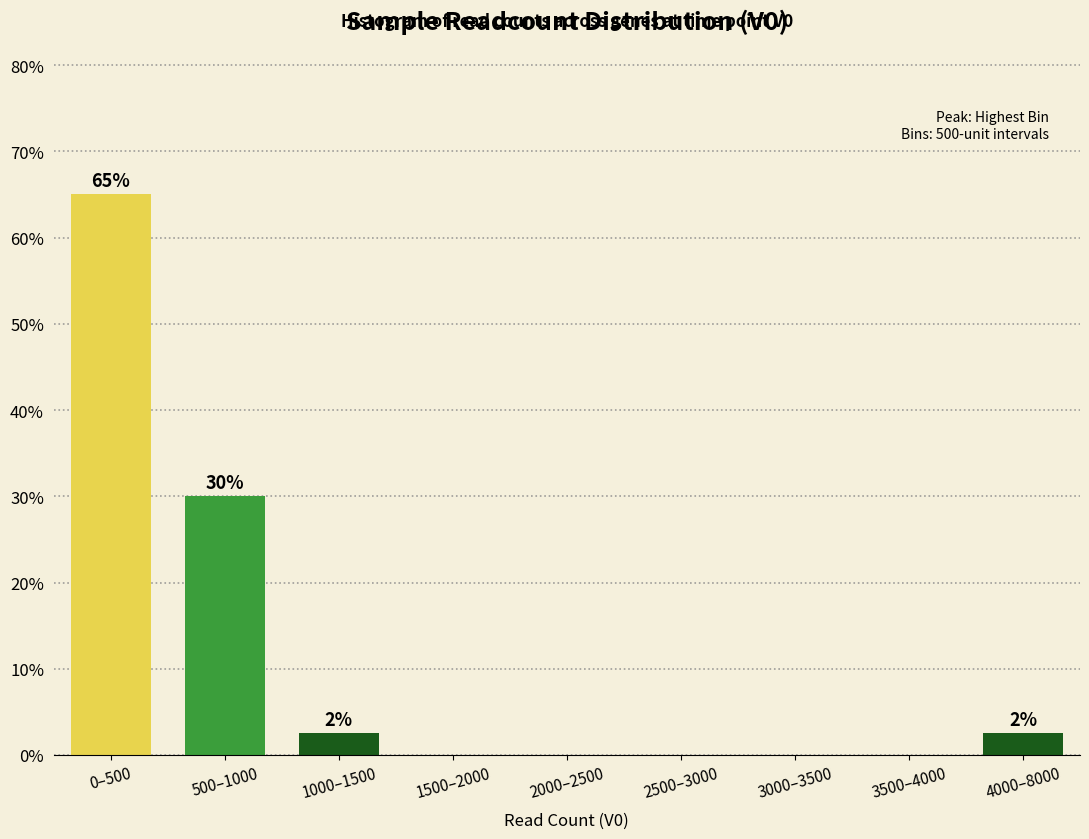

Reading left to right, transcribe all the data shown in this chart.

0–500=65.0	500–1000=30.0	1000–1500=2.5	1500–2000=0.0	2000–2500=0.0	2500–3000=0.0	3000–3500=0.0	3500–4000=0.0	4000–8000=2.5